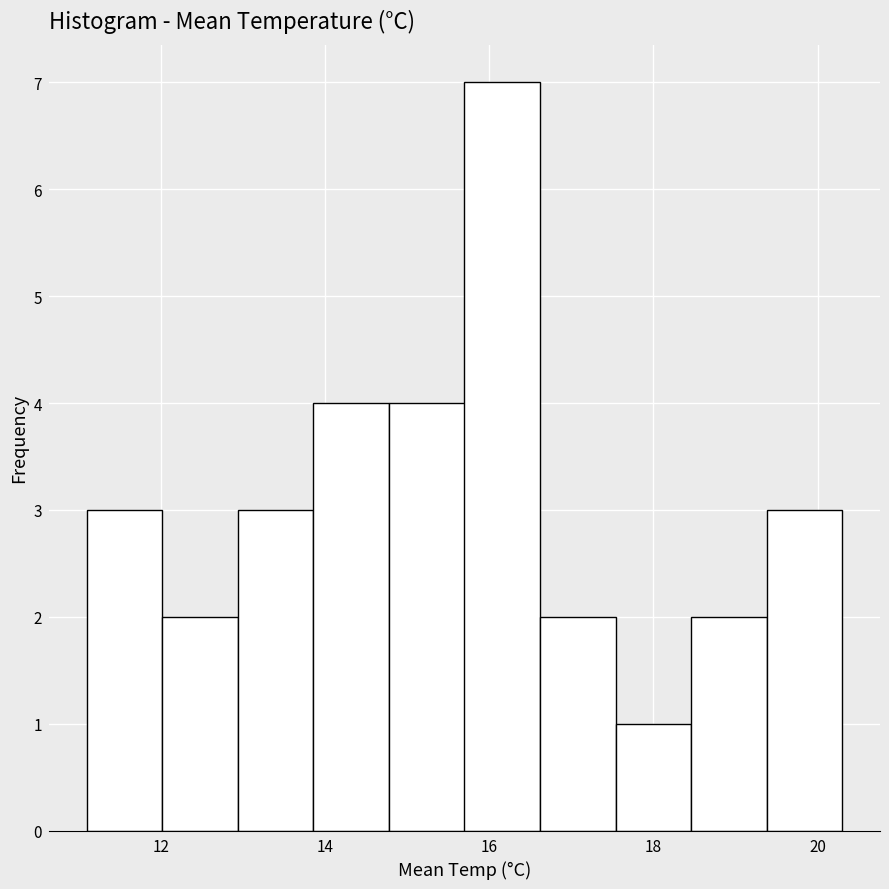

Reading left to right, list every bar in this chart as the range it spans on the x-axis followed by its height. Neither the bar edges nor the heights are printed on the chart, so give them approximately, as read against the axes.

11.10 to 12.02: 3
12.02 to 12.94: 2
12.94 to 13.86: 3
13.86 to 14.78: 4
14.78 to 15.70: 4
15.70 to 16.62: 7
16.62 to 17.54: 2
17.54 to 18.46: 1
18.46 to 19.38: 2
19.38 to 20.30: 3